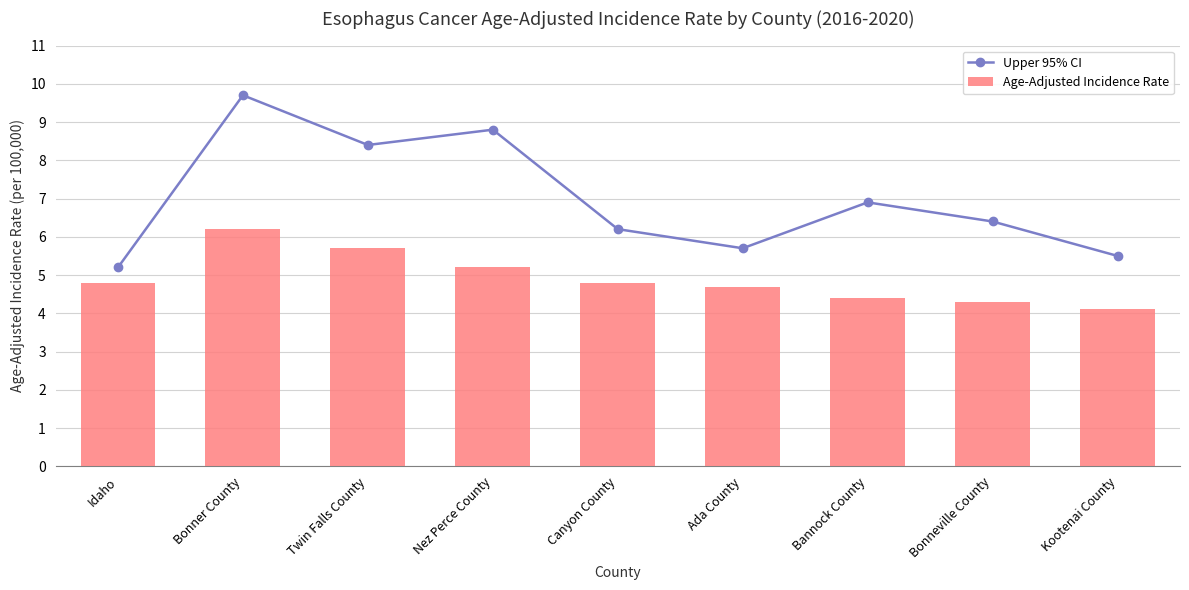

List the series in order of their peak value, lowest first.

Age-Adjusted Incidence Rate, Upper 95% CI